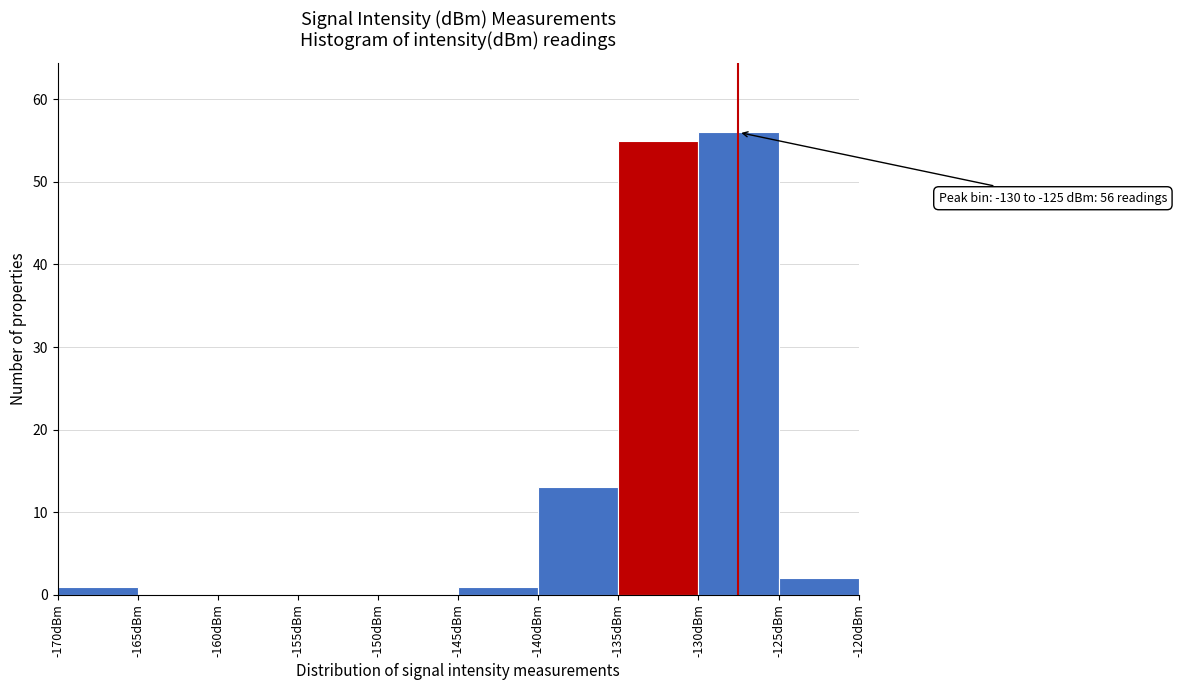

Which range on the x-axis has the tallest bar?

-130 to -125